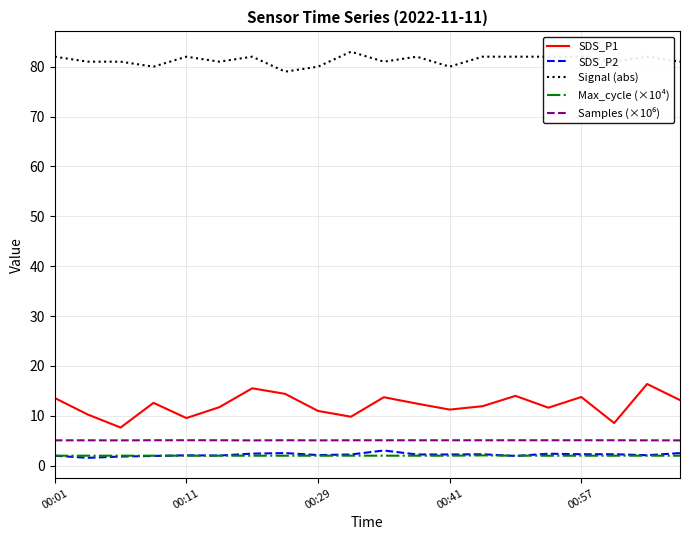

How many categories are shown in the chart?

20